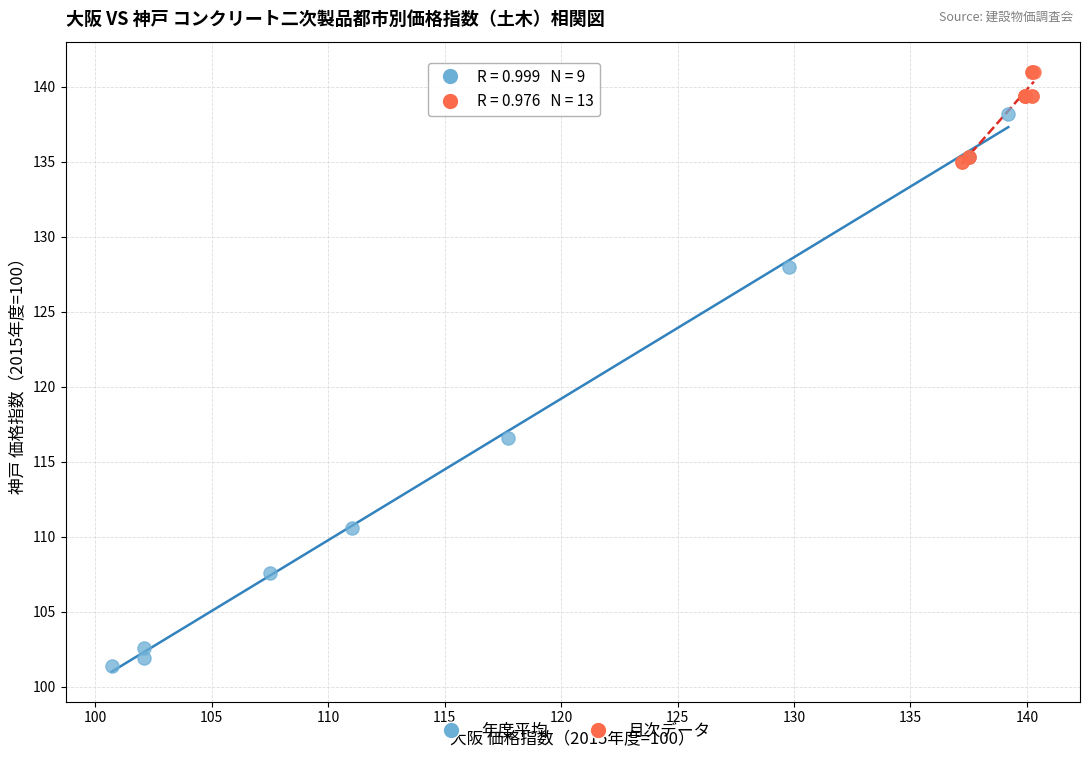

Which series reaches the maximum Y coordinate?

月次データ